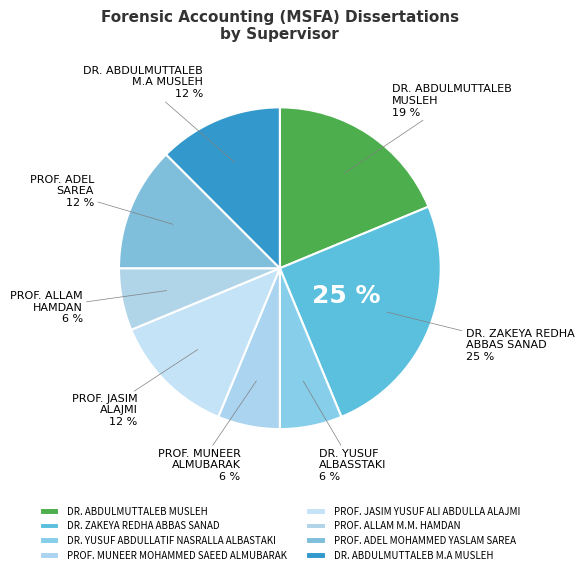

True or false: PROF. JASIM YUSUF ALI ABDULLA ALAJMI accounts for 12% of the total.

True